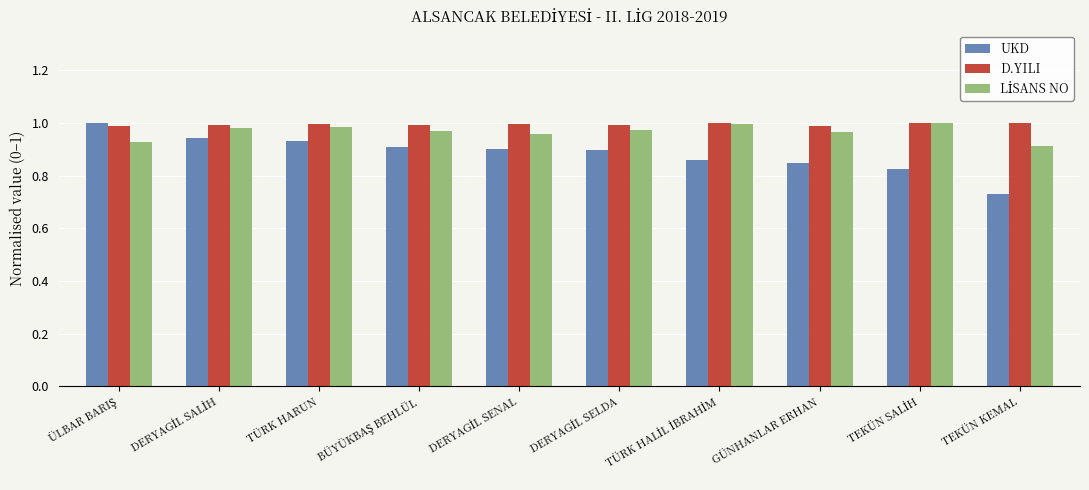

Which series has the widest spread of values?

UKD